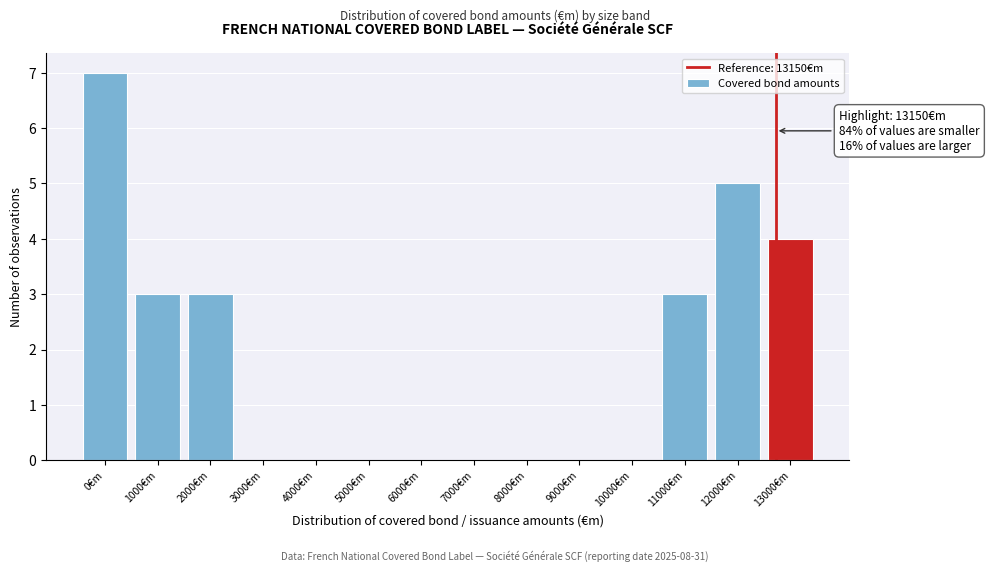

Reading left to right, transcribe all the data shown in this chart.

0€m=7	1000€m=3	2000€m=3	3000€m=0	4000€m=0	5000€m=0	6000€m=0	7000€m=0	8000€m=0	9000€m=0	10000€m=0	11000€m=3	12000€m=5	13000€m=4